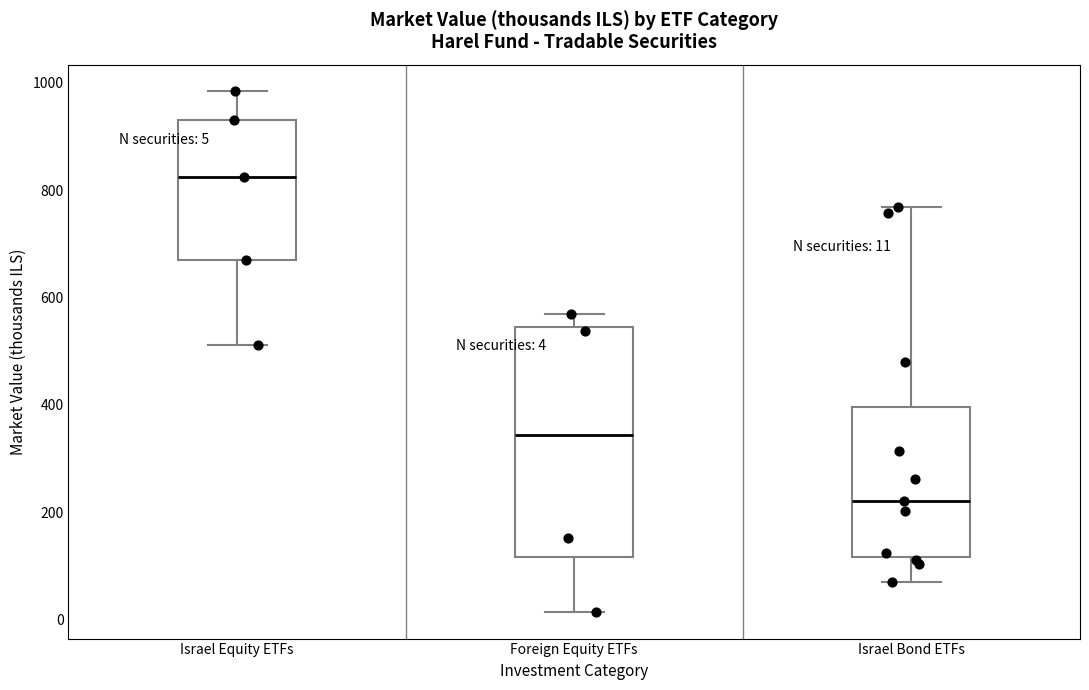

Which box has the highest median line?

Israel Equity ETFs